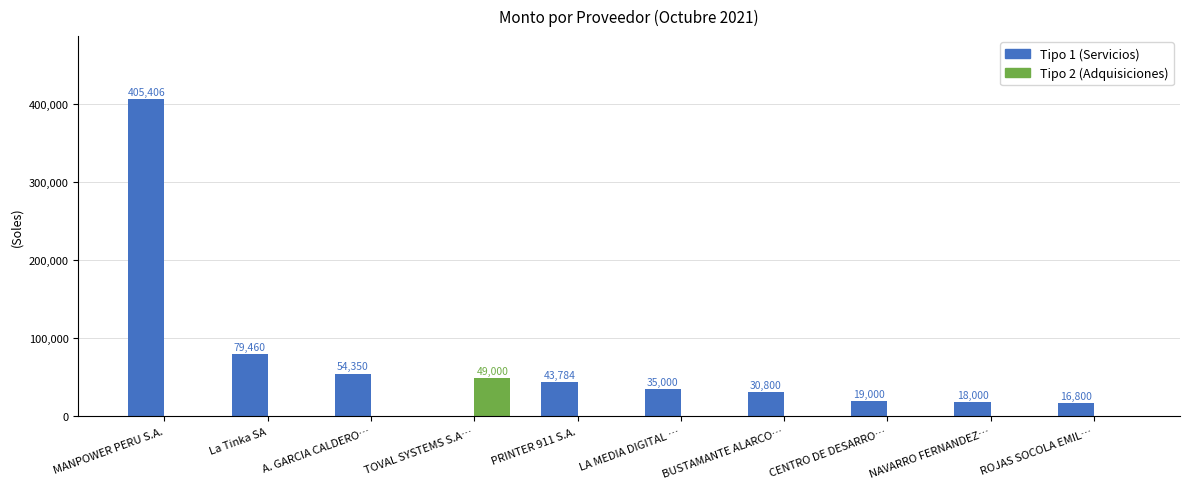

The value of Tipo 2 (Adquisiciones) at TOVAL SYSTEMS S.A… is 77640.4. True or false?

False